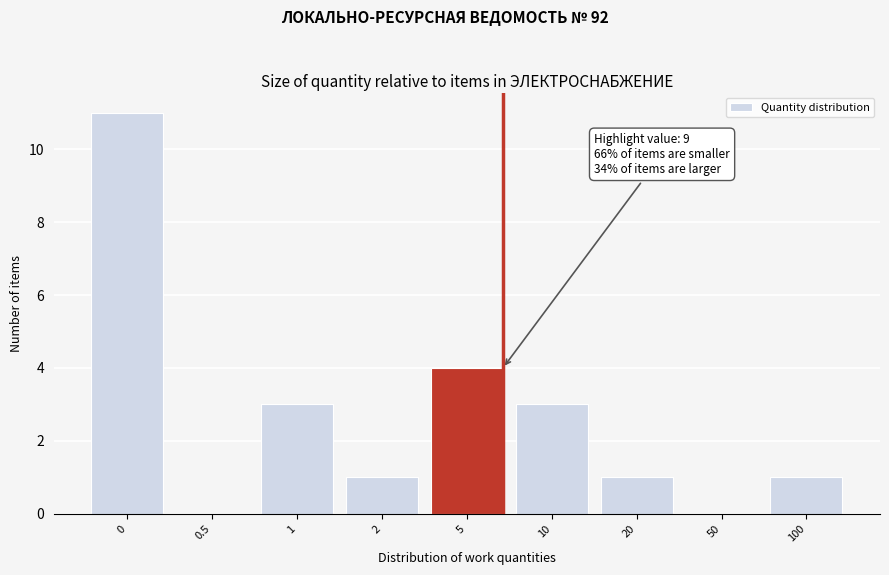

Reading right to left, list all the values displayed in this chart.

100=1	50=0	20=1	10=3	5=4	2=1	1=3	0.5=0	0=11